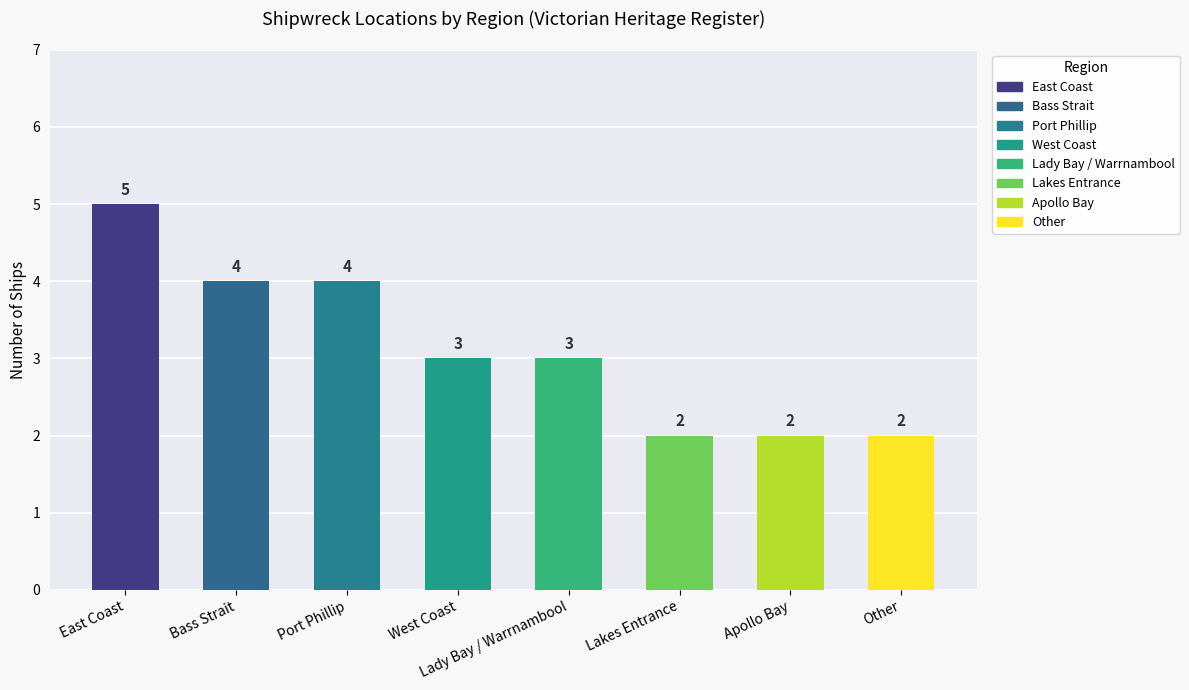

Are the bars horizontal?

No